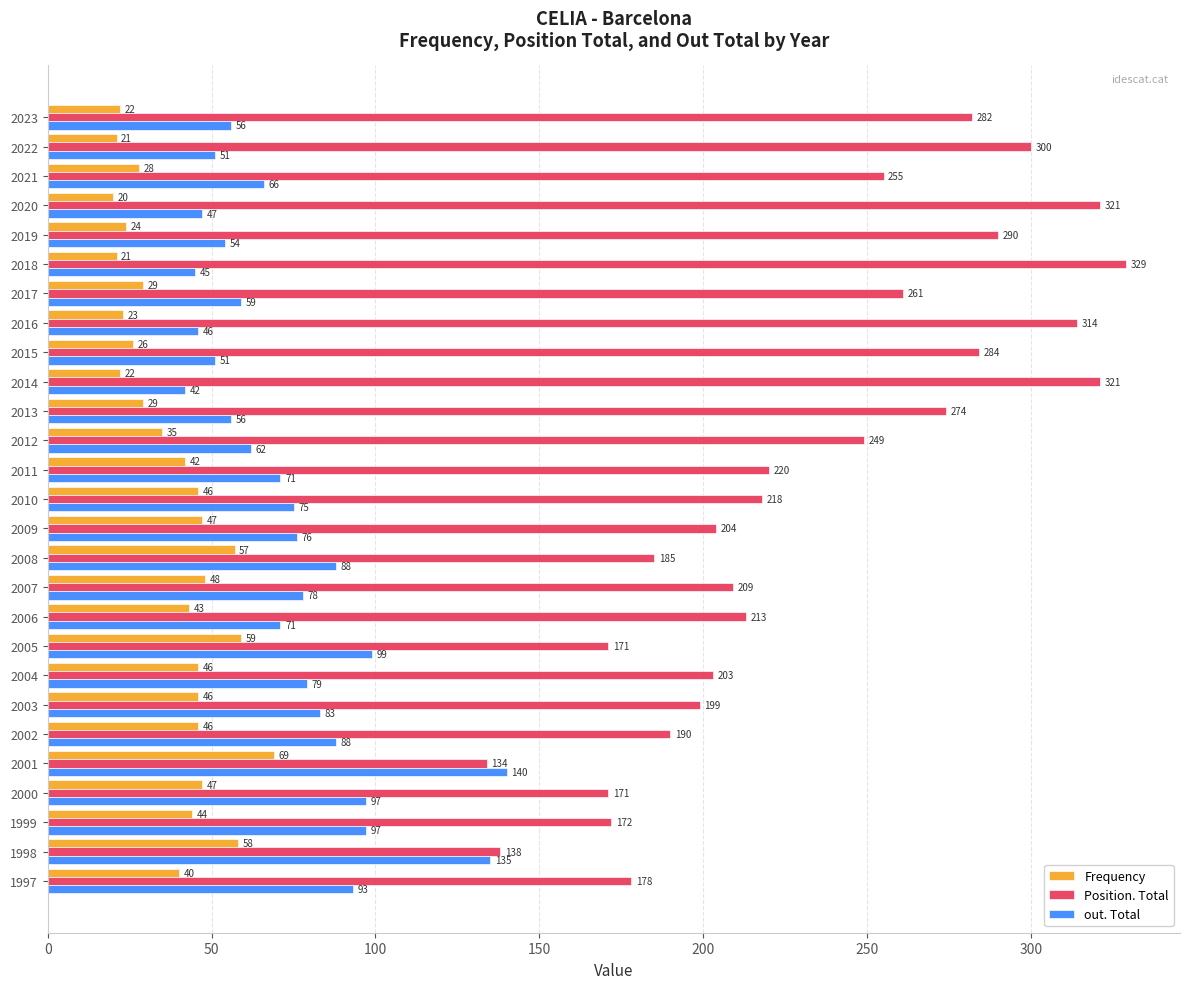

What is the difference between the second highest and second lowest values in the out. Total series?

90